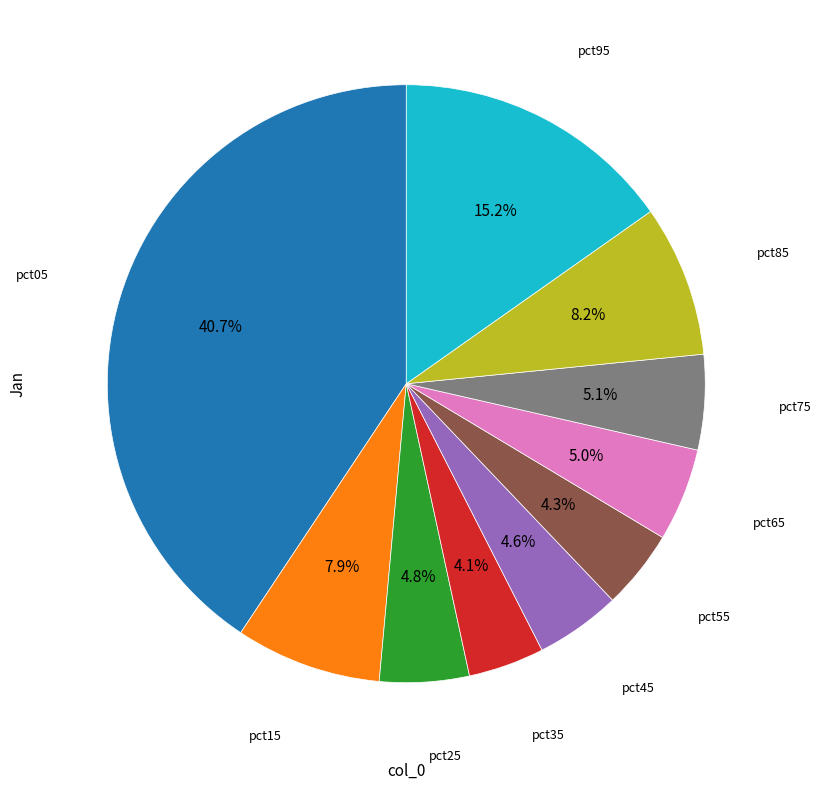

Is there any slice that represents more than half of the pie?

No